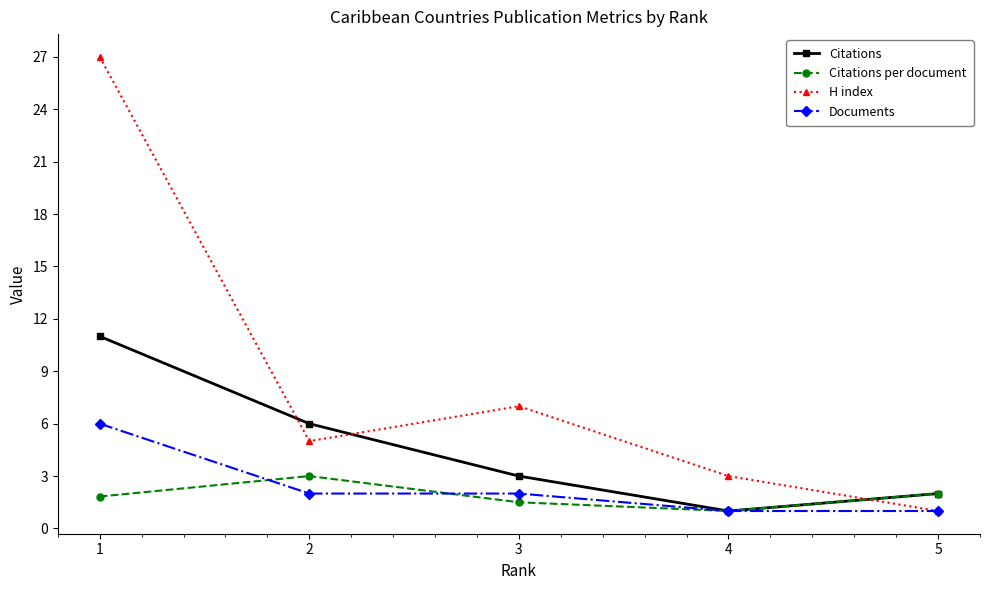

Reading right to left, what are all the values shown in this chart?

Citations: 5=2.0	4=1.0	3=3.0	2=6.0	1=11.0
Citations per document: 5=2.0	4=1.0	3=1.5	2=3.0	1=1.8
H index: 5=1.0	4=3.0	3=7.0	2=5.0	1=27.0
Documents: 5=1.0	4=1.0	3=2.0	2=2.0	1=6.0